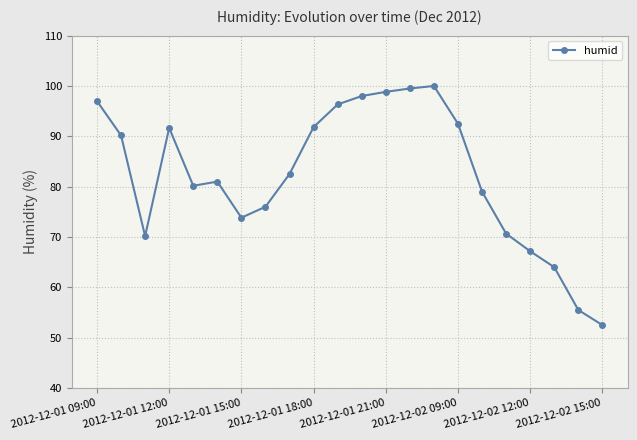

What is the value of the 5th point from the left?

80.2